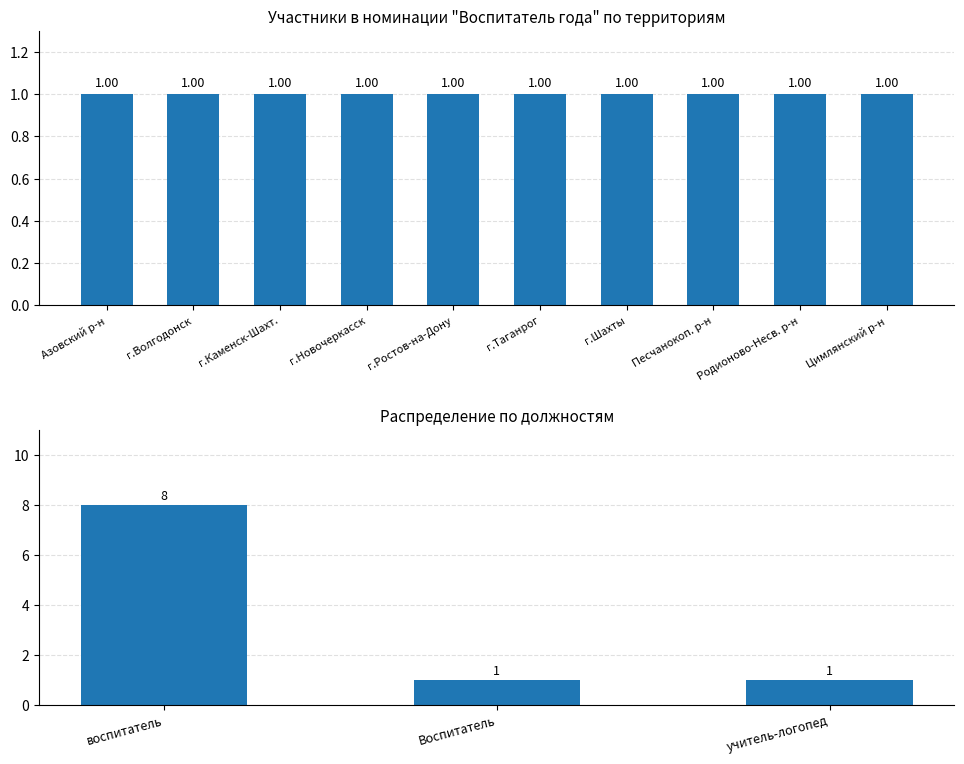

Count the number of data series in this chart.

1